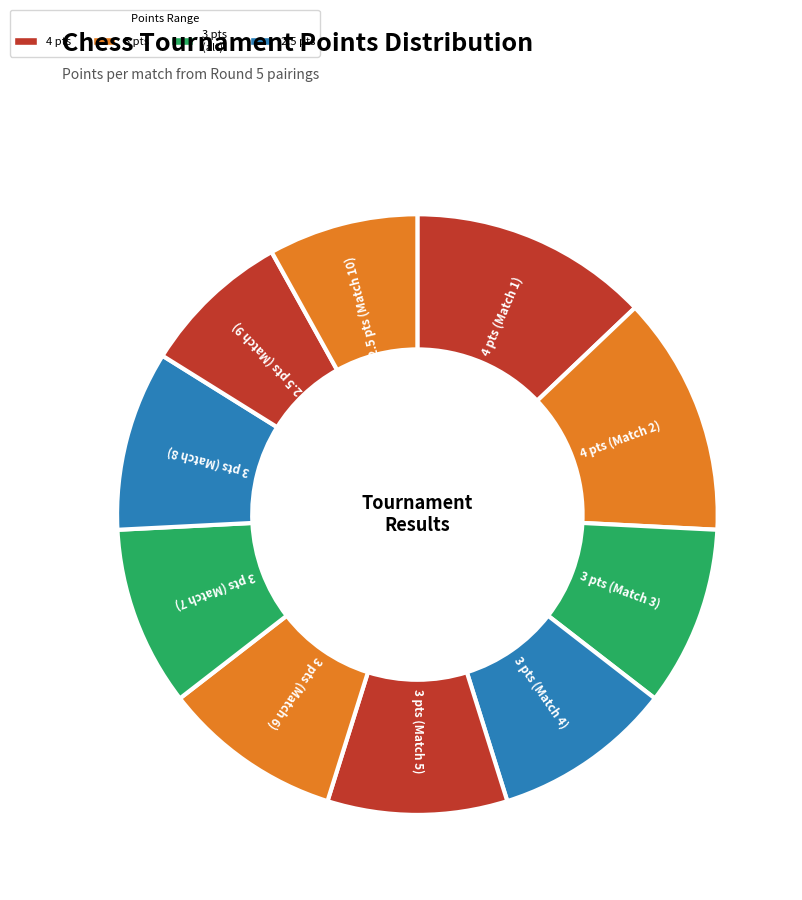

What is the largest slice in the pie chart?

1